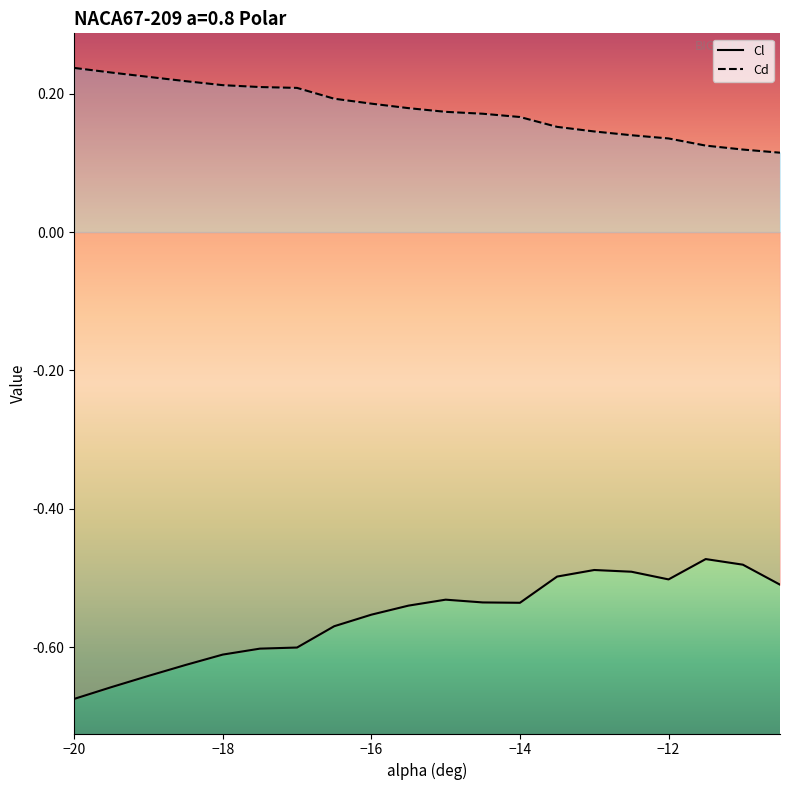

What is the value of the Cd point at the 1st from the left?

0.2